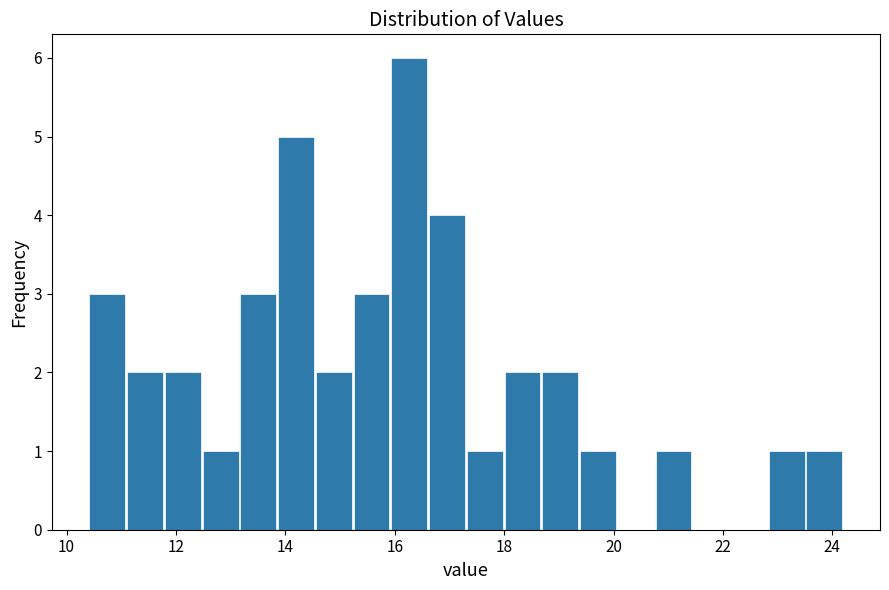

Around what value on the x-axis is the tallest bar? Give the approximate position of its centre, as read against the axis.

16.2